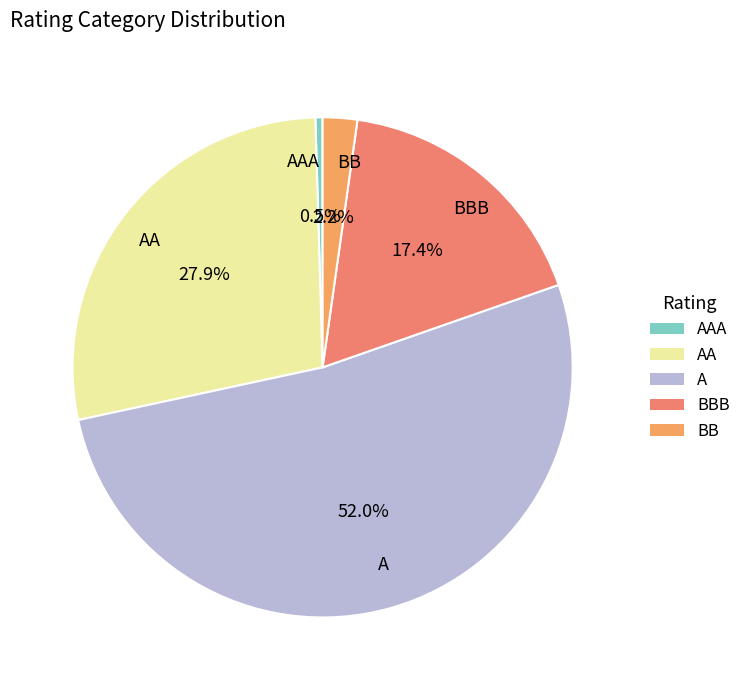

What percentage do AAA and BBB together represent?

17.9%